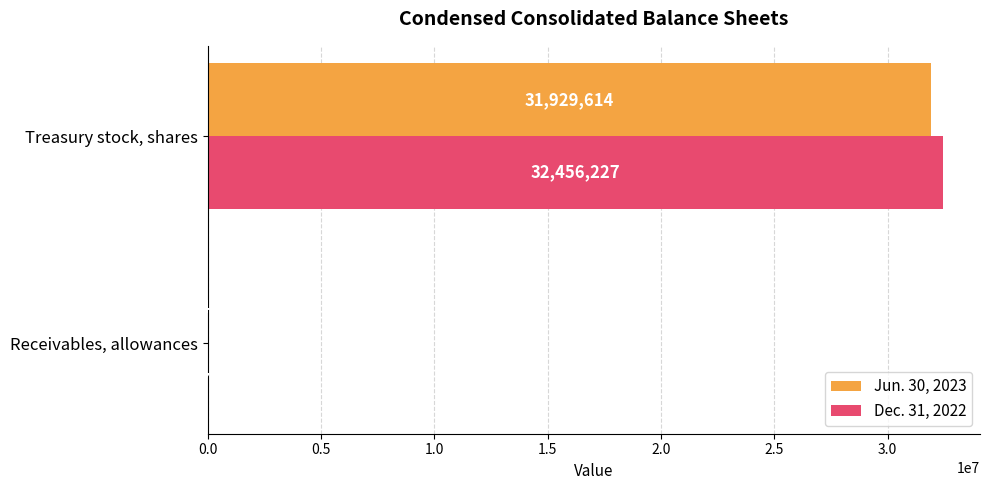

At which label does Dec. 31, 2022 reach its peak?

Treasury stock, shares